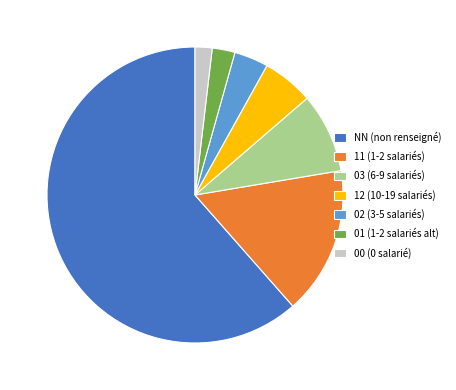

How many segments does this pie chart have?

7